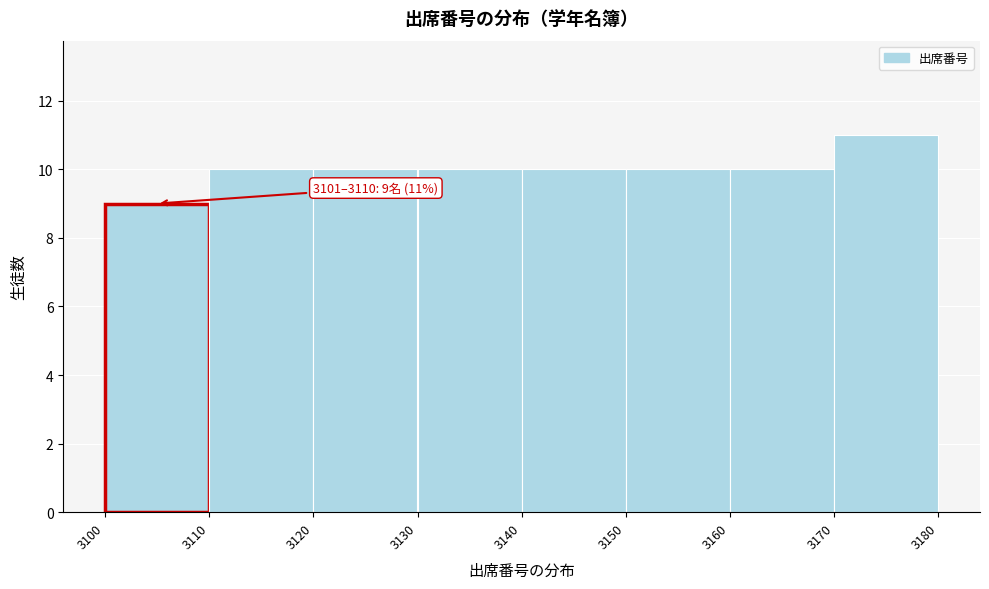

Which range on the x-axis has the tallest bar?

3170 to 3180